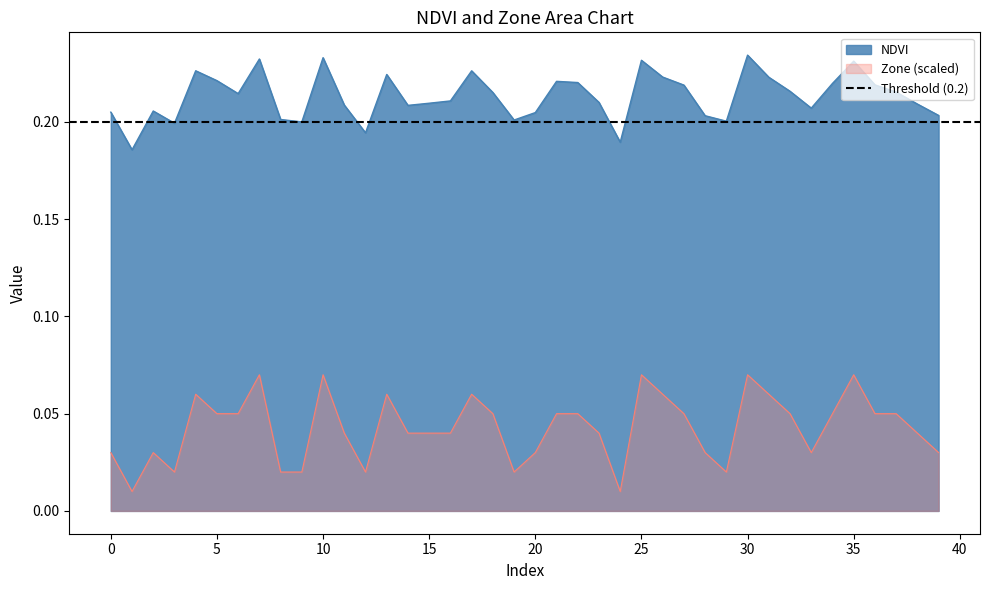

At which label does Zone reach its peak?

30